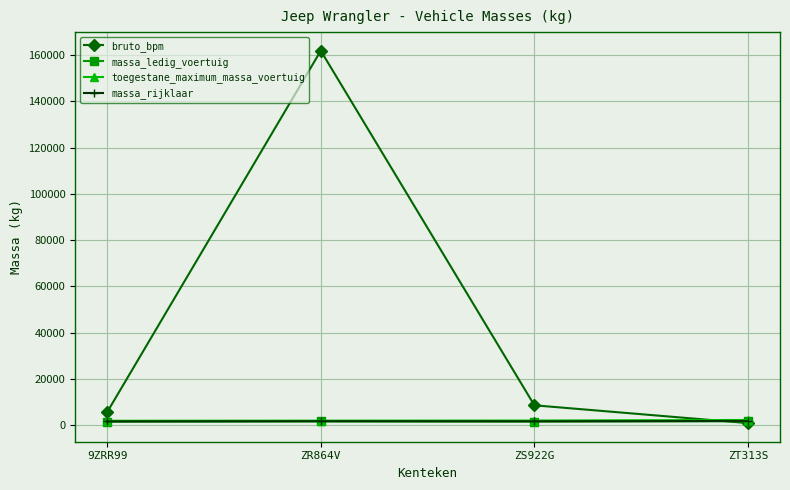

What is the approximate value of bruto_bpm at ZT313S, to the nearest 10?

910